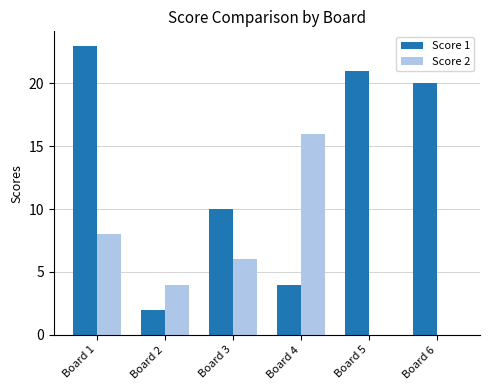

Reading left to right, transcribe all the data shown in this chart.

Score 1: Board 1=23	Board 2=2	Board 3=10	Board 4=4	Board 5=21	Board 6=20
Score 2: Board 1=8	Board 2=4	Board 3=6	Board 4=16	Board 5=0	Board 6=0